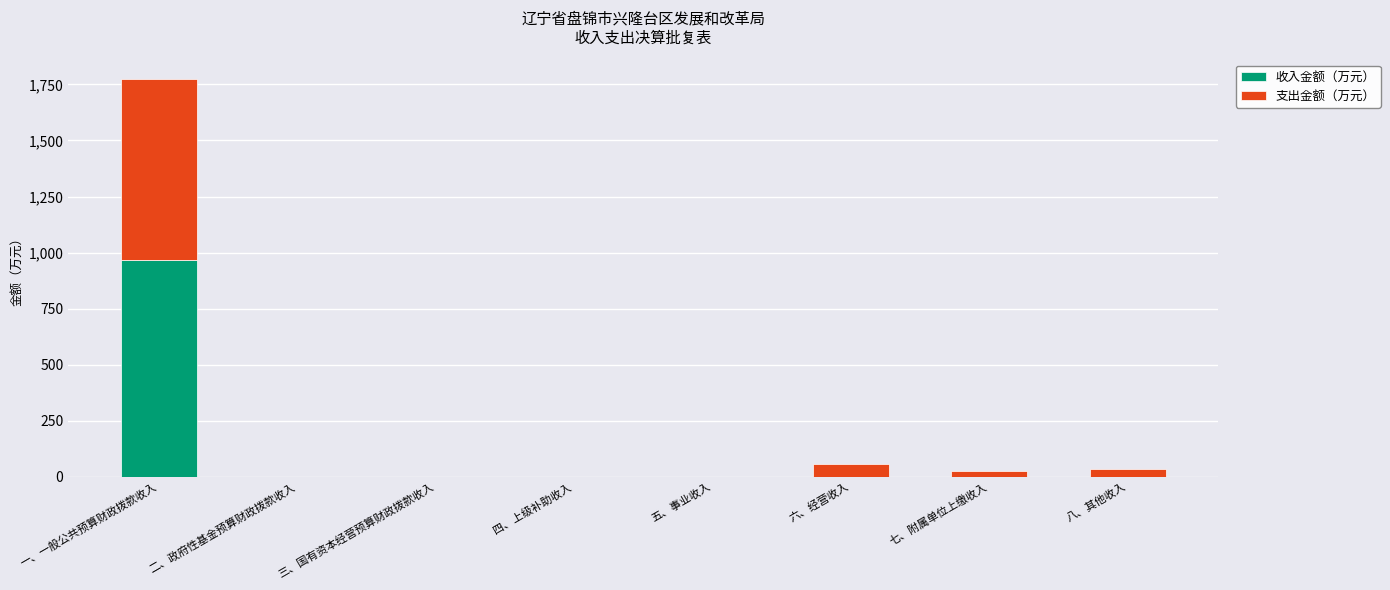

At which label does 收入金额（万元） reach its peak?

一、一般公共预算财政拨款收入